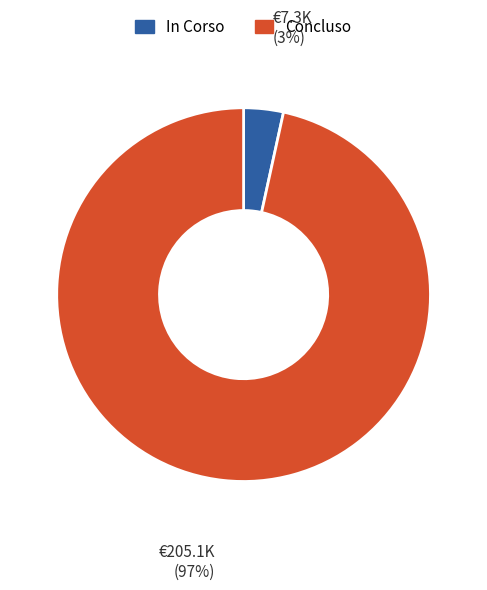

To the nearest percent, what is the average slice percentage?

50%